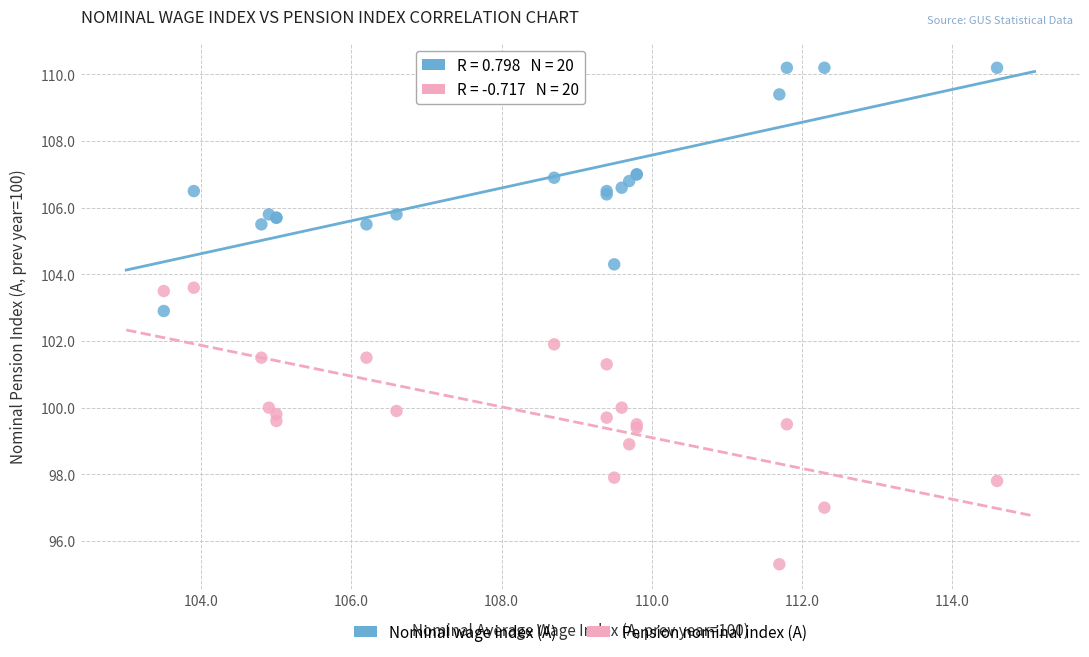

What is the X range (max minus min) for the scatter plot?

11.1